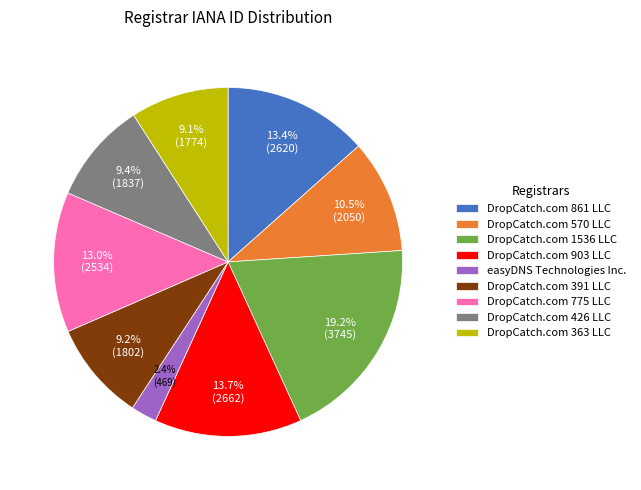

Which slice is the smallest?

easyDNS Technologies Inc.